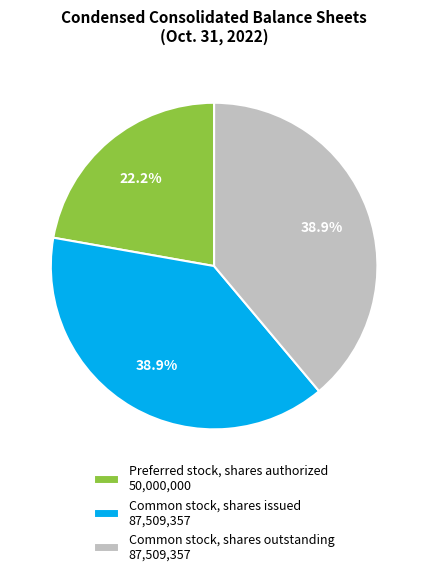

Is it true that Preferred stock, shares authorized is 22% of the pie?

True